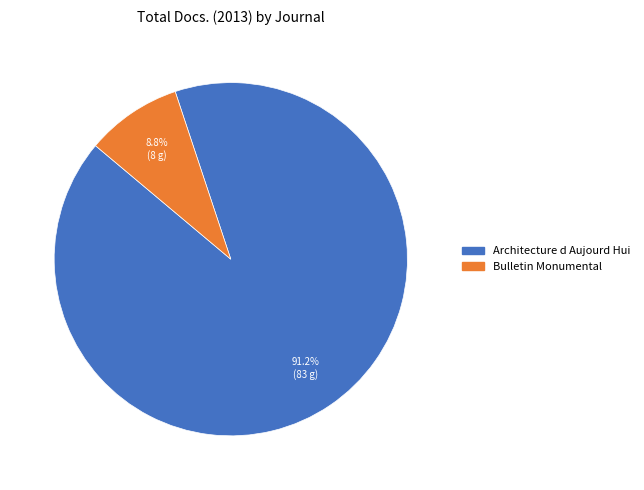

What is the ratio of the value at Architecture d Aujourd Hui to the value at Bulletin Monumental?

10.4